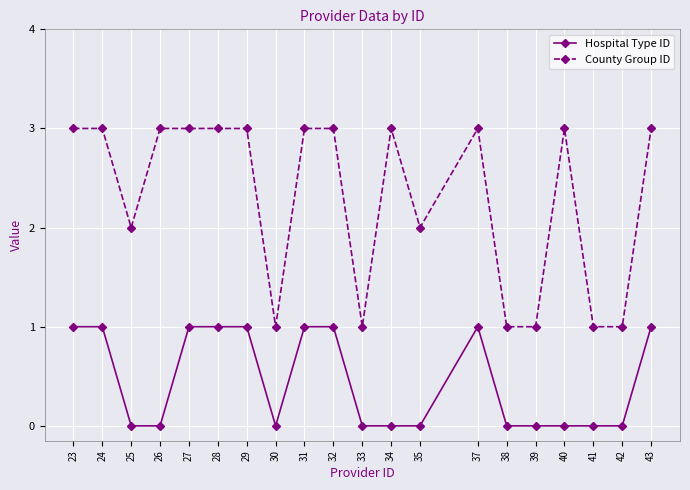

What is the difference between the maximum and minimum values in the County Group ID series?

2